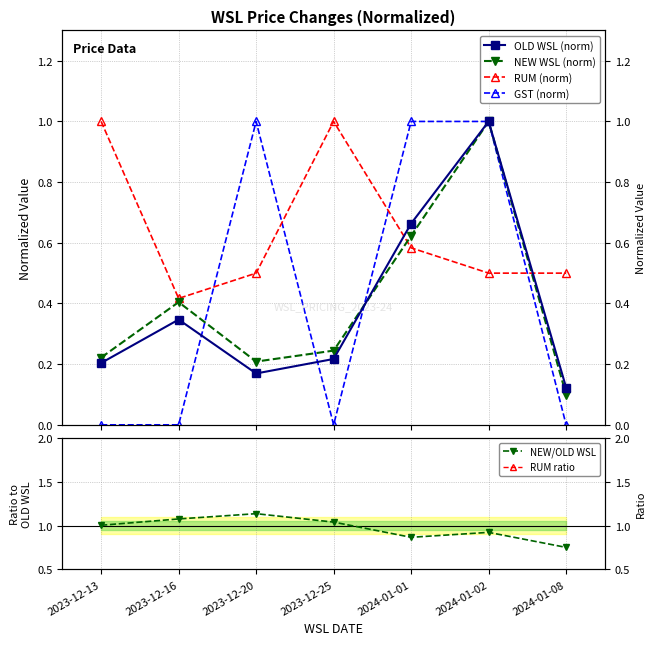

Reading right to left, list all the values displayed in this chart.

OLD WSL (norm): 2024-01-08=0.1	2024-01-02=1.0	2024-01-01=0.7	2023-12-25=0.2	2023-12-20=0.2	2023-12-16=0.3	2023-12-13=0.2
NEW WSL (norm): 2024-01-08=0.1	2024-01-02=1.0	2024-01-01=0.6	2023-12-25=0.2	2023-12-20=0.2	2023-12-16=0.4	2023-12-13=0.2
RUM (norm): 2024-01-08=0.5	2024-01-02=0.5	2024-01-01=0.6	2023-12-25=1.0	2023-12-20=0.5	2023-12-16=0.4	2023-12-13=1.0
GST (norm): 2024-01-08=0.0	2024-01-02=1.0	2024-01-01=1.0	2023-12-25=0.0	2023-12-20=1.0	2023-12-16=0.0	2023-12-13=0.0
NEW/OLD WSL: 2024-01-08=0.8	2024-01-02=0.9	2024-01-01=0.9	2023-12-25=1.0	2023-12-20=1.1	2023-12-16=1.1	2023-12-13=1.0
RUM ratio: 2024-01-08=19.0	2024-01-02=2.3	2024-01-01=4.1	2023-12-25=21.5	2023-12-20=13.8	2023-12-16=5.6	2023-12-13=22.9